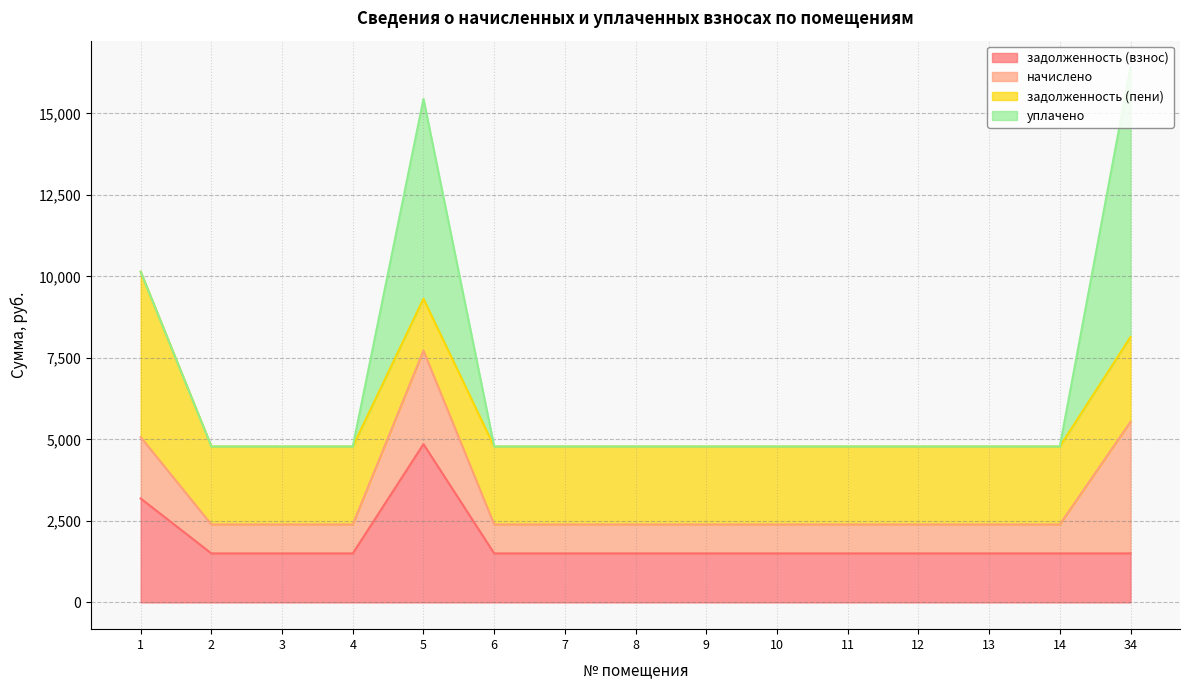

List the labels in order of начислено value, largest first.

34, 5, 1, 2, 3, 4, 6, 7, 8, 9, 10, 11, 12, 13, 14